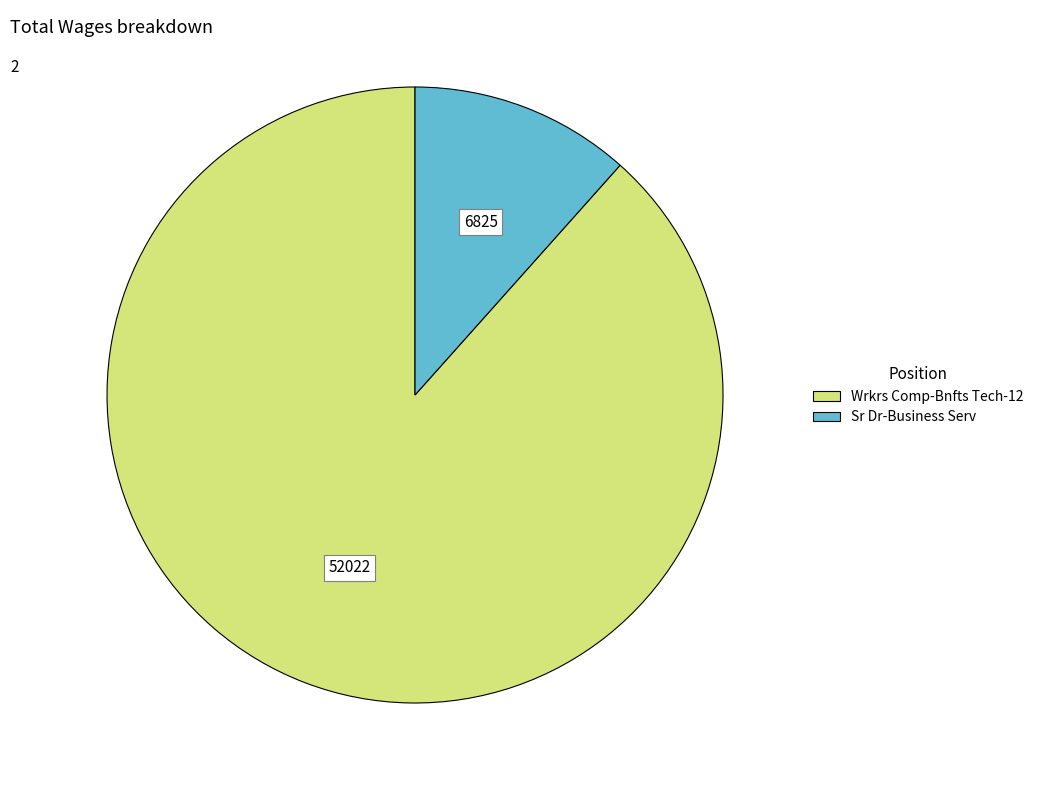

Count the number of slices in the pie.

2